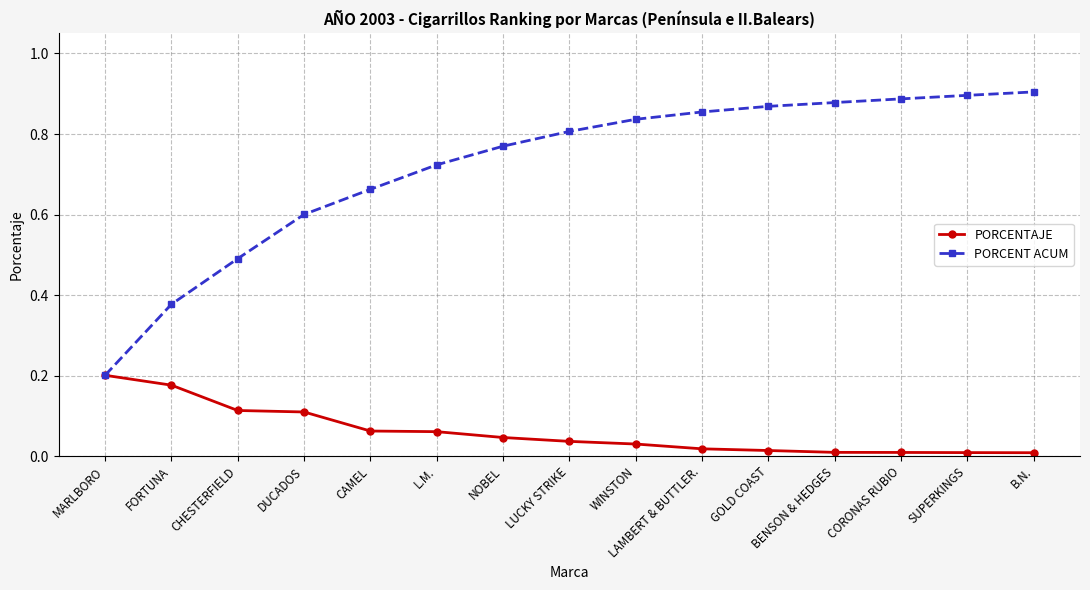

List the series in order of their overall mean, highest first.

PORCENT ACUM, PORCENTAJE